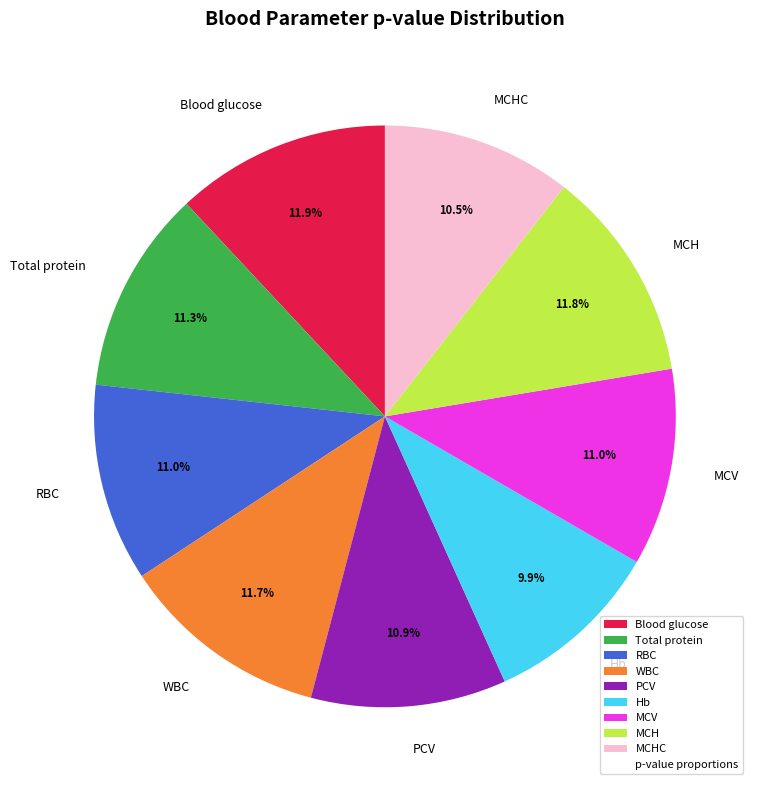

Is there a majority slice in this chart?

No